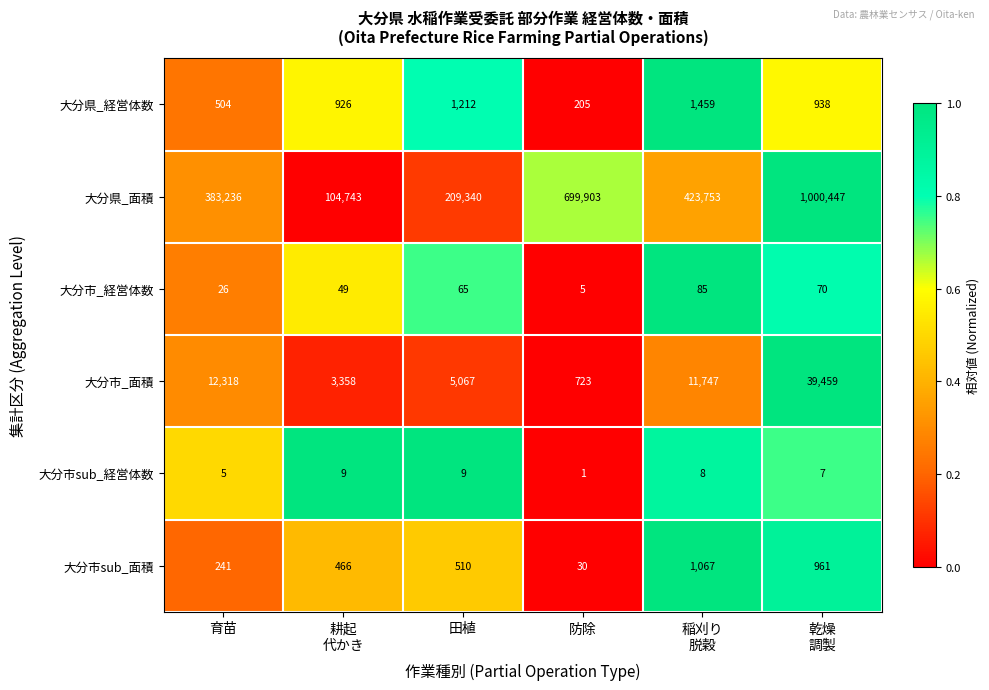

What is the spread (max minus min) of values at 耕起
代かき?

104734